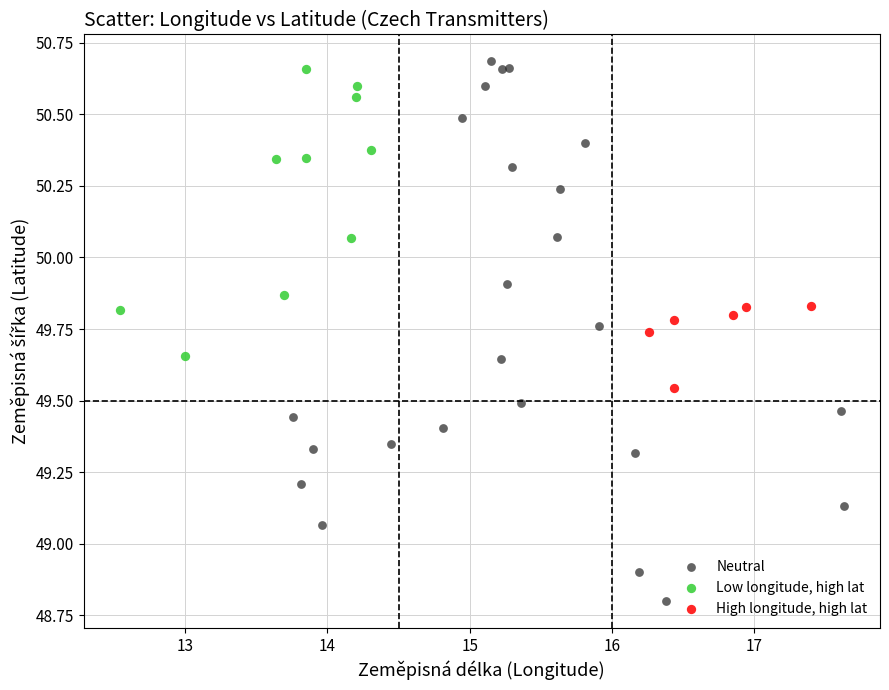

Which series has the largest Y range (max minus min)?

Neutral